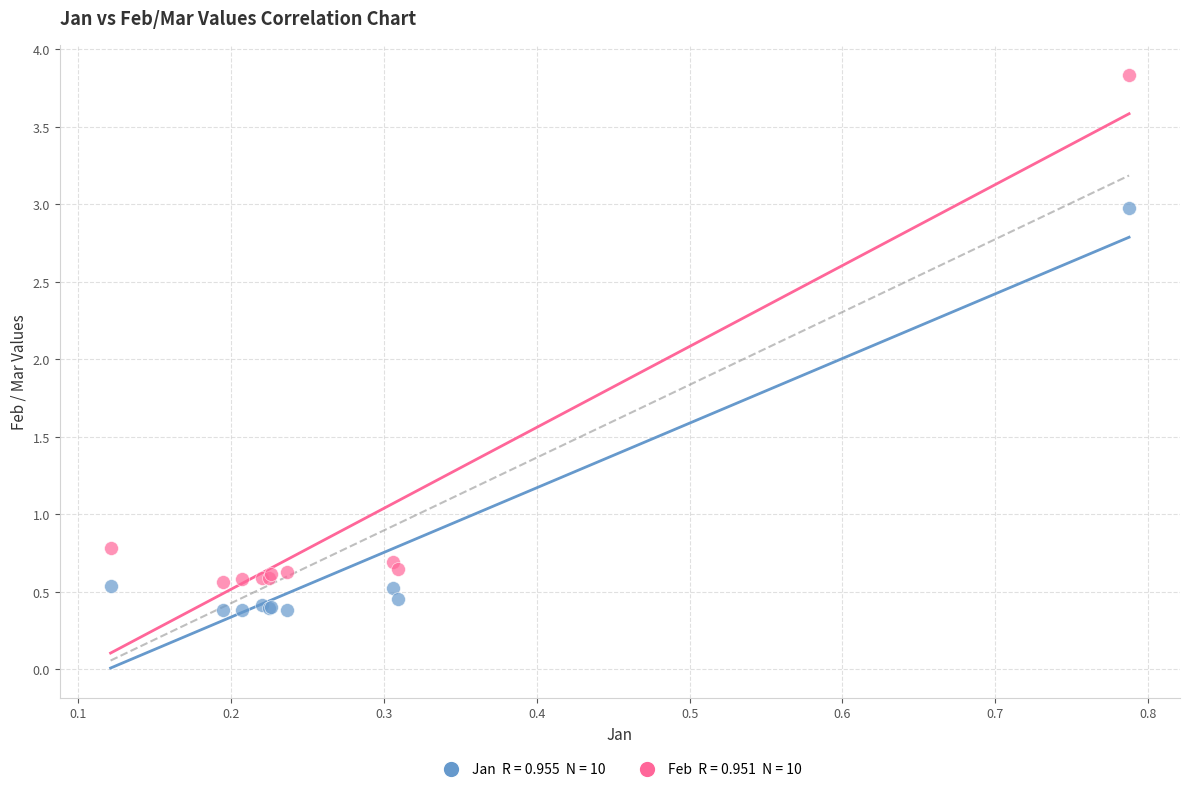

Across all series, what Y value is closest to 2?

3.0